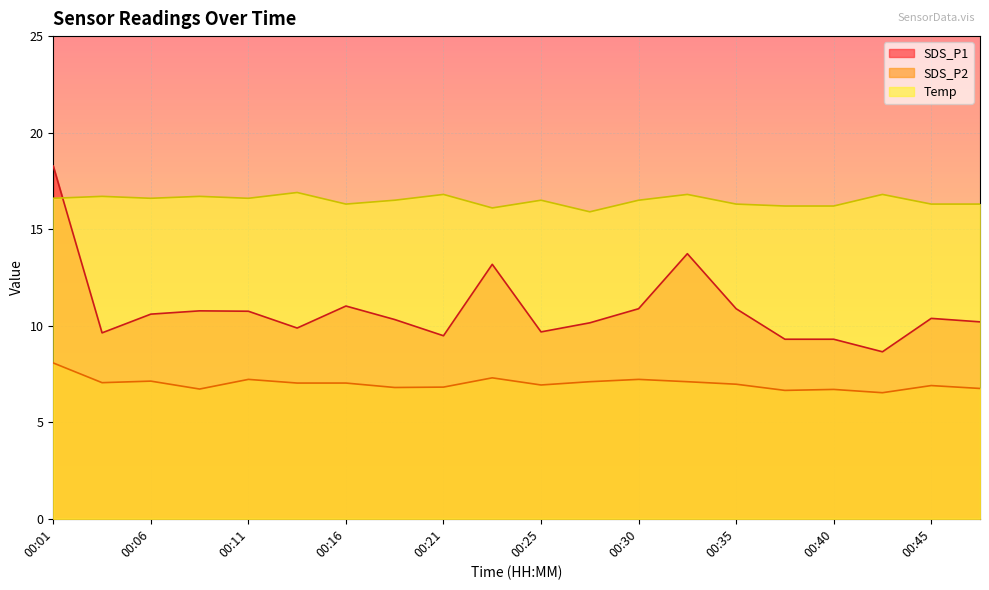

True or false: SDS_P1 has a value of 10.9 at 00:30.

True